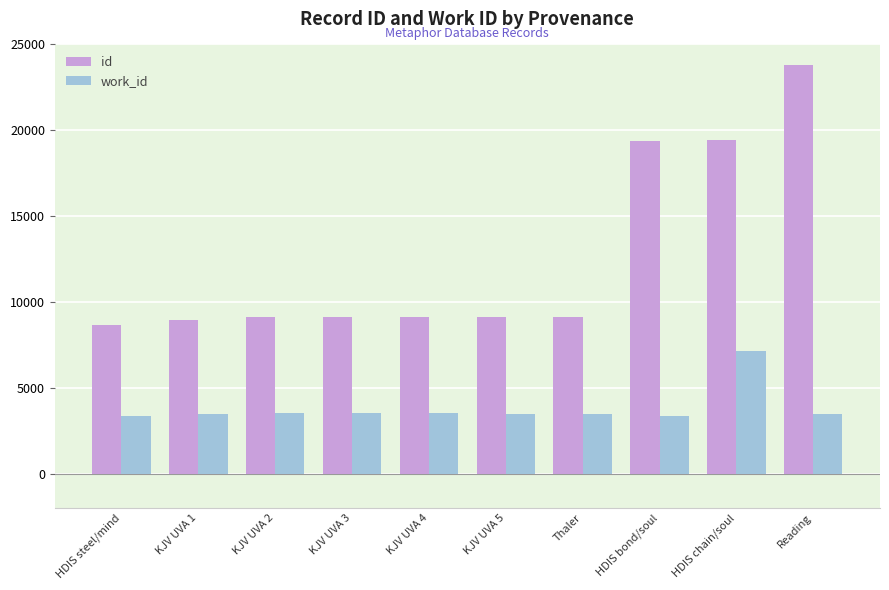

True or false: work_id has a value of 3490 at KJV UVA 1.

True